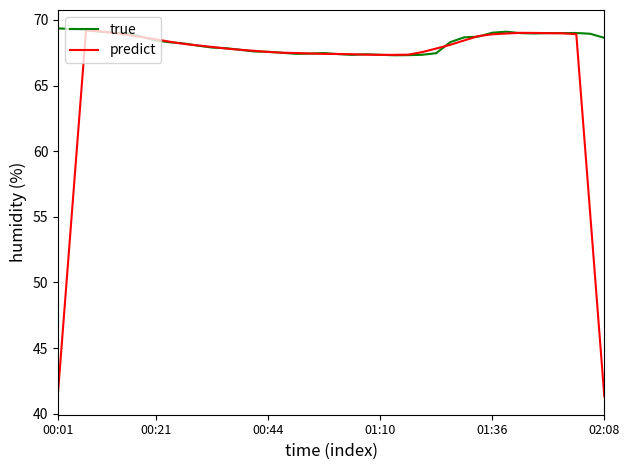

Rank the series by their average value, from highest to lowest.

true, predict